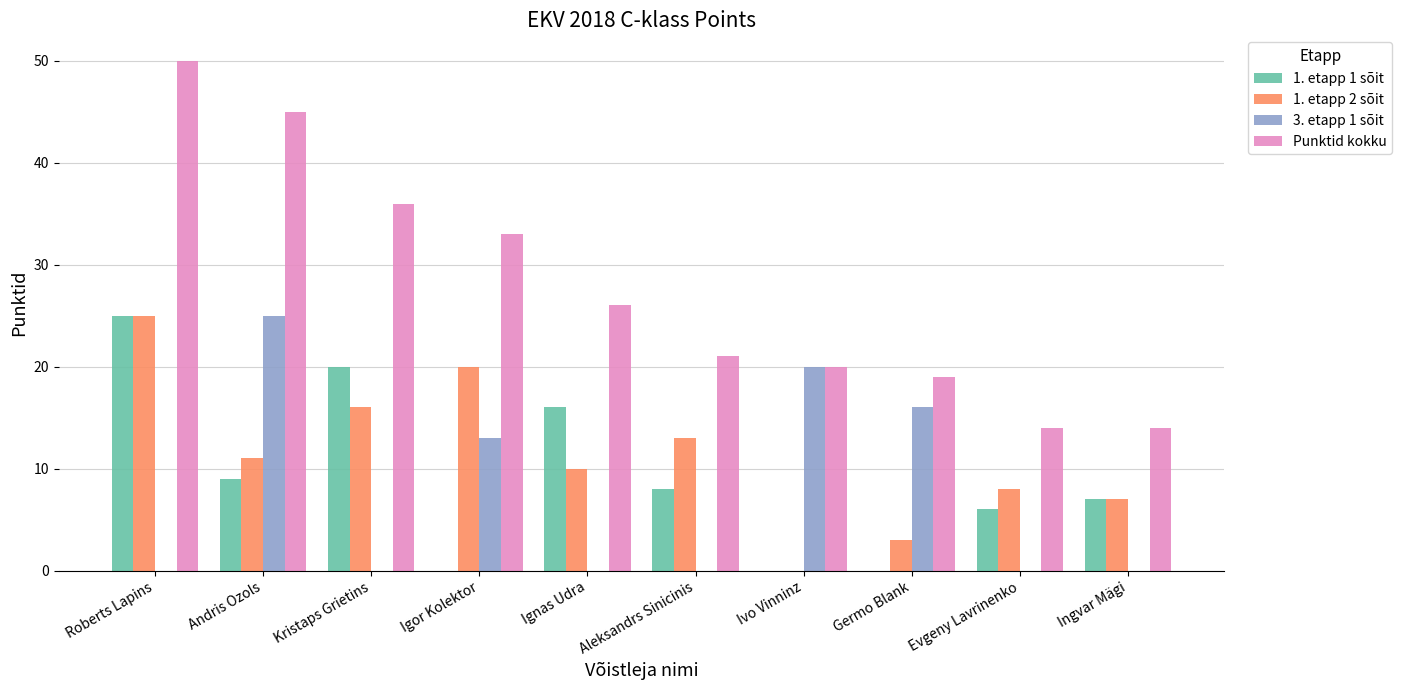

True or false: 1. etapp 1 sõit has a value of 14 at Igor Kolektor.

False